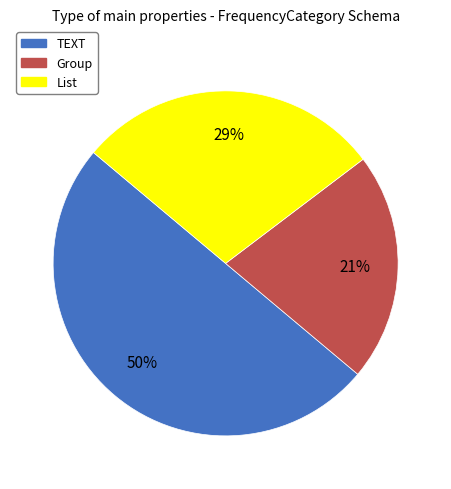

To the nearest percent, what is the average slice percentage?

33%